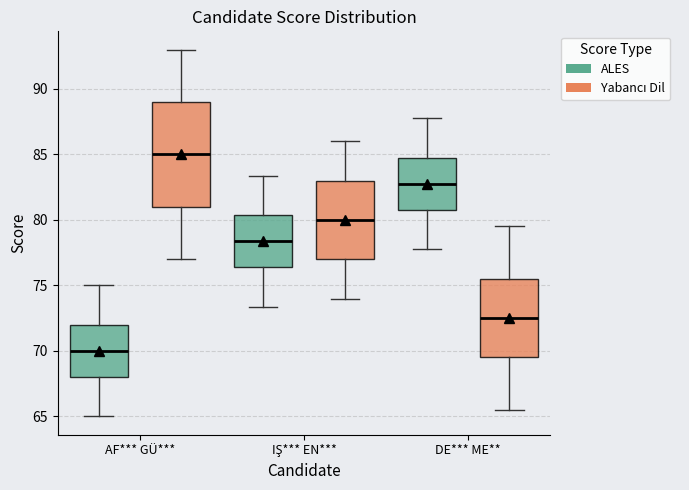

Reading left to right, read every box against the y-axis: the position of its median line, the range the box covers, and the ends of its whiskers. The values are not printed on the chart, so give them approximately, as read against the axis.

AF*** GÜ*** (ALES): median 70.0, box 68.0 to 72.0, whiskers 65.0 to 75.0
AF*** GÜ*** (Yabancı Dil): median 85.0, box 81.0 to 89.0, whiskers 77.0 to 93.0
IŞ*** EN*** (ALES): median 78.5, box 76.5 to 80.5, whiskers 73.5 to 83.5
IŞ*** EN*** (Yabancı Dil): median 80.0, box 77.0 to 83.0, whiskers 74.0 to 86.0
DE*** ME** (ALES): median 82.5, box 80.5 to 84.5, whiskers 77.5 to 87.5
DE*** ME** (Yabancı Dil): median 72.5, box 69.5 to 75.5, whiskers 65.5 to 79.5